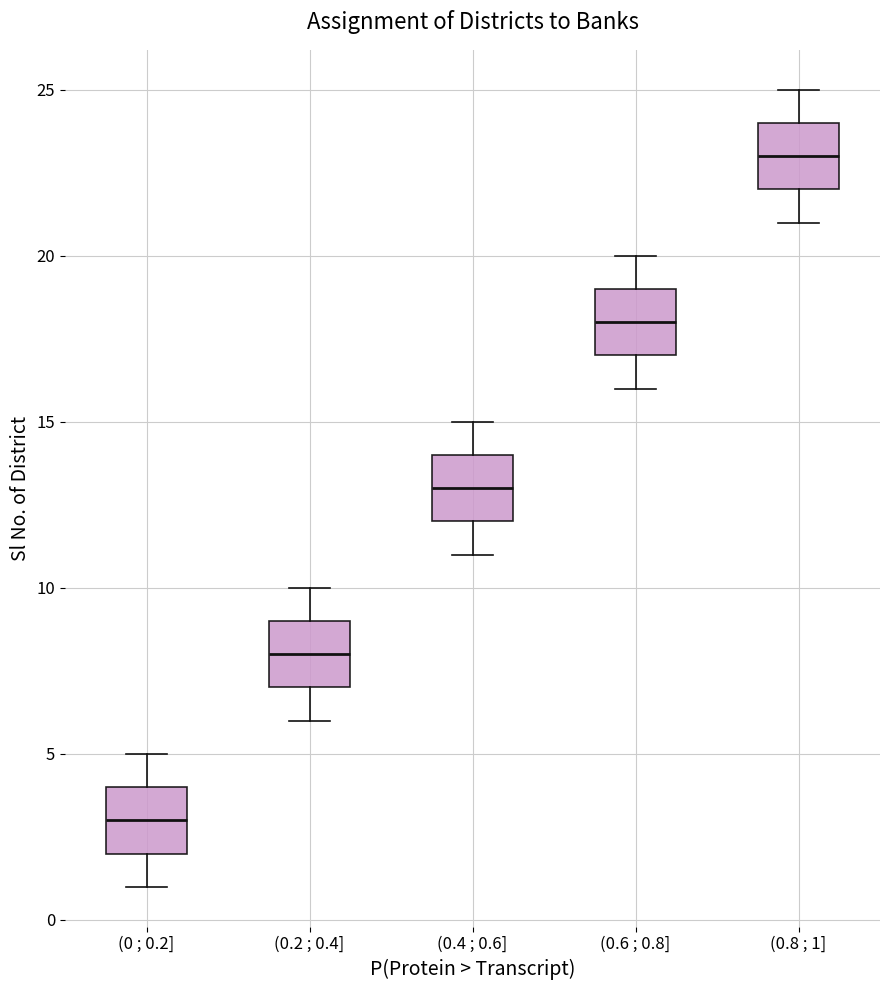

Which box has the lowest median line?

(0 ; 0.2]